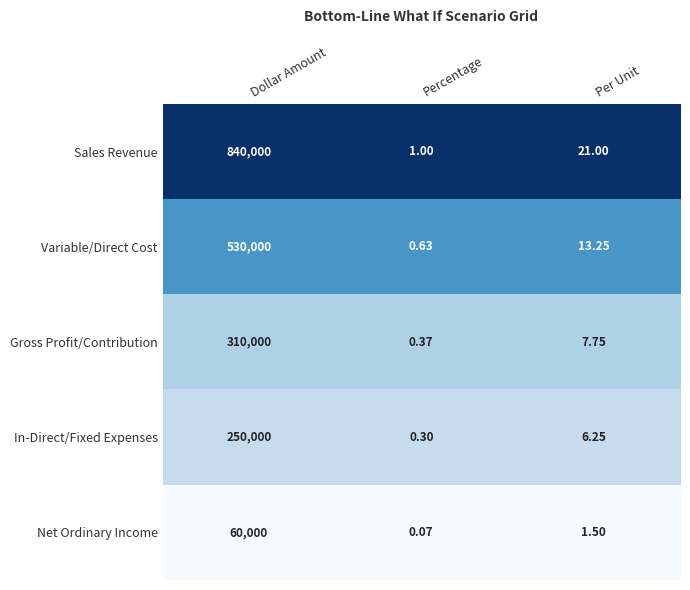

Which label corresponds to the smallest value in the chart?

Percentage